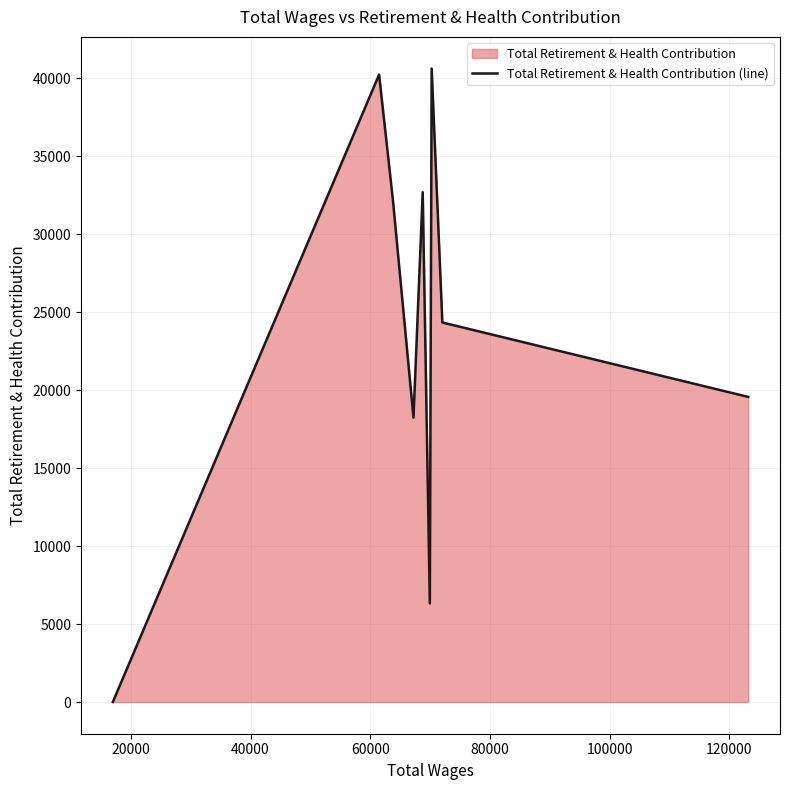

What is the maximum value shown in the chart?

40621